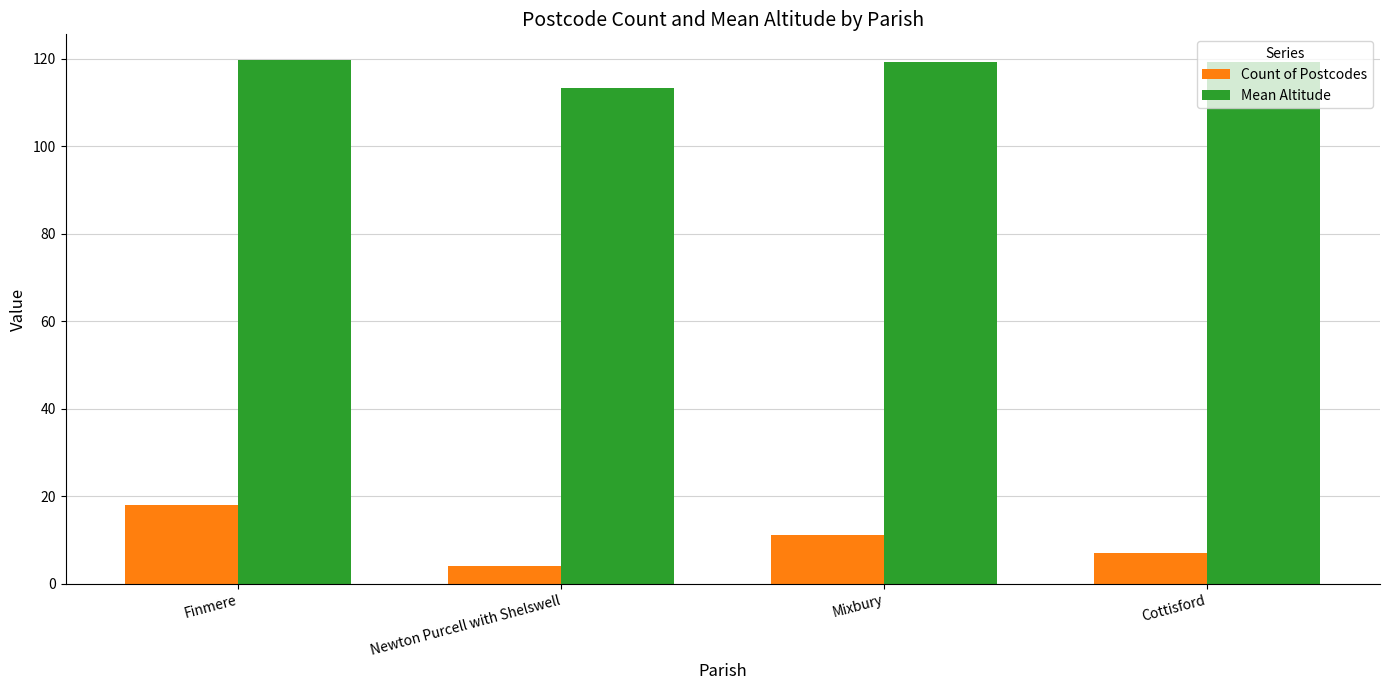

How many categories are shown in the chart?

4